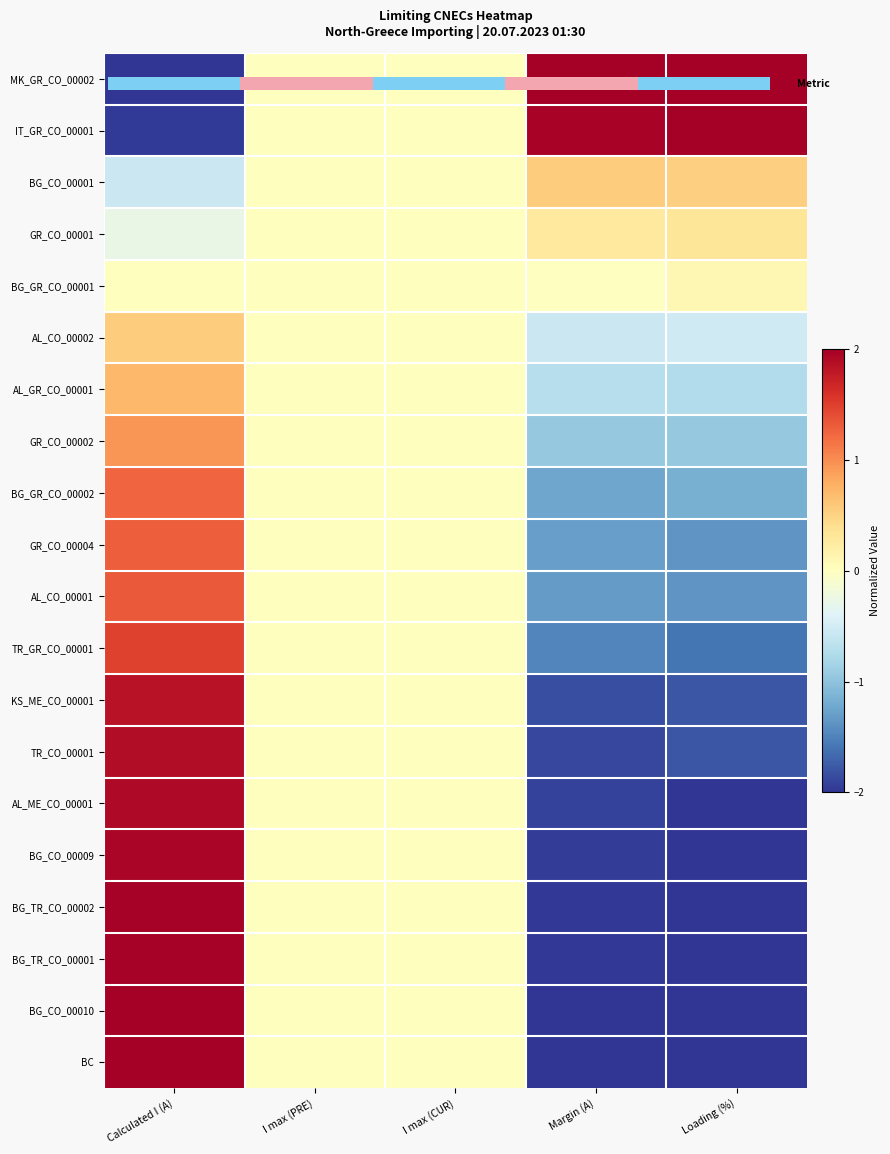

Count the BG_CO_00009 values in the range -1 to 0.

2